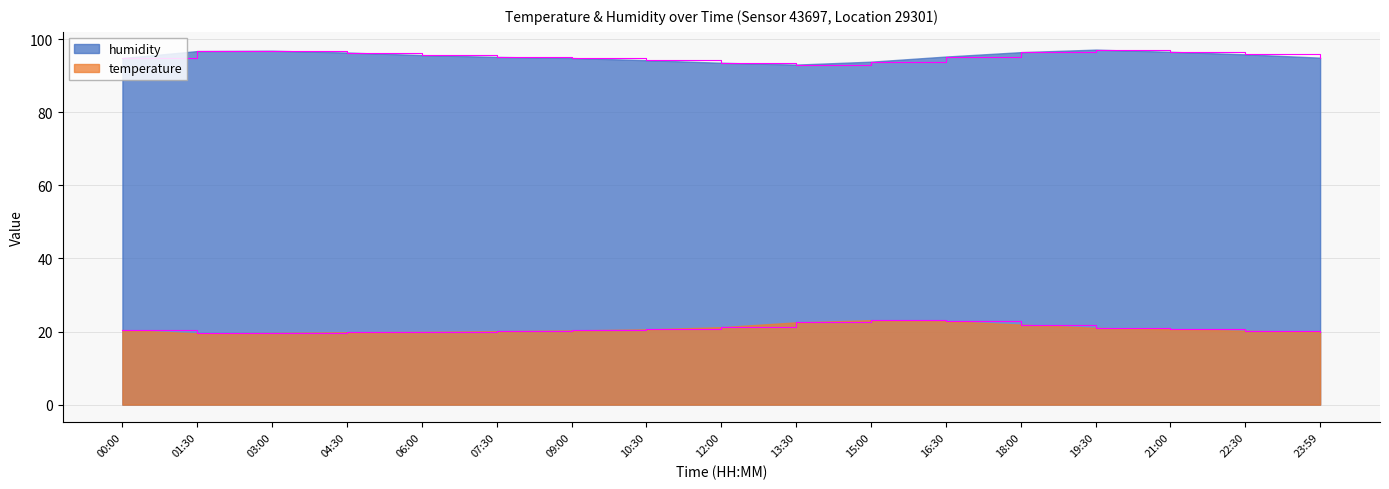

What is the average value of the temperature series?

20.8